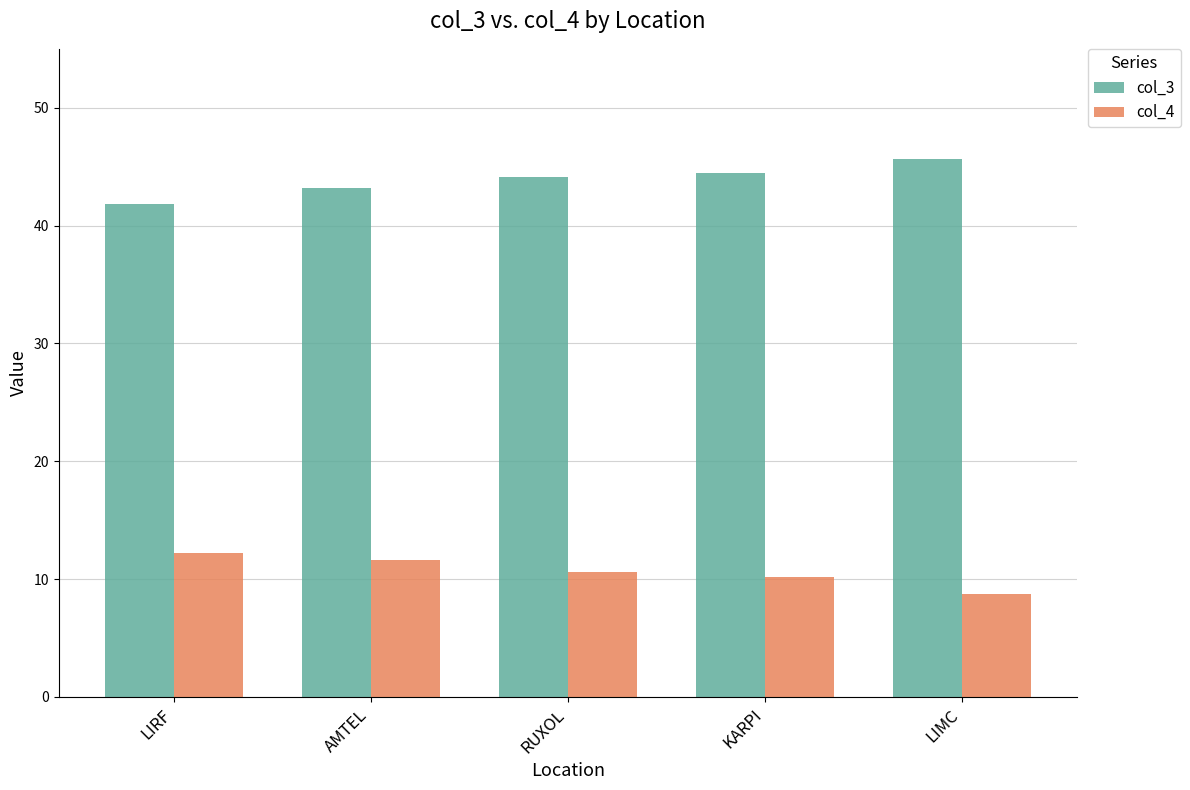

How many bars are there in each group?

2